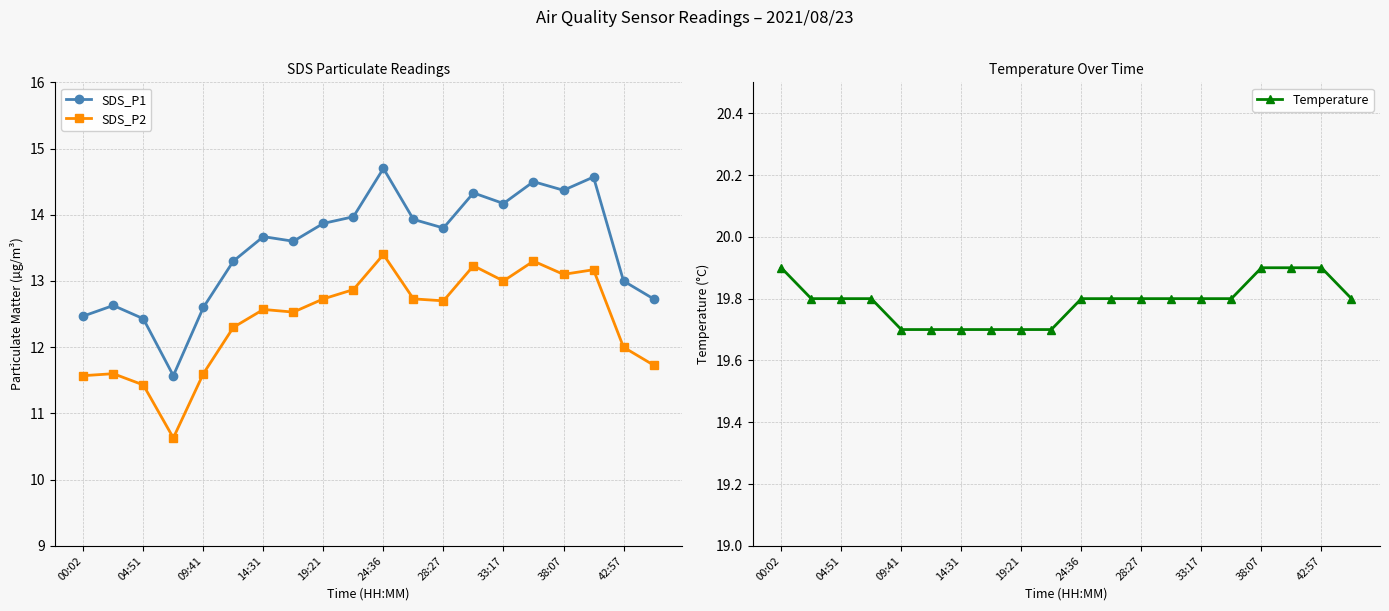

At how many categories does at least one series exceed 15?

20